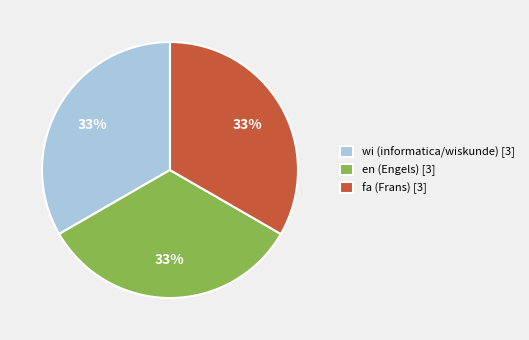

Approximately how many times larger is the value at en (Engels) [3] compared to fa (Frans) [3]?

1.0